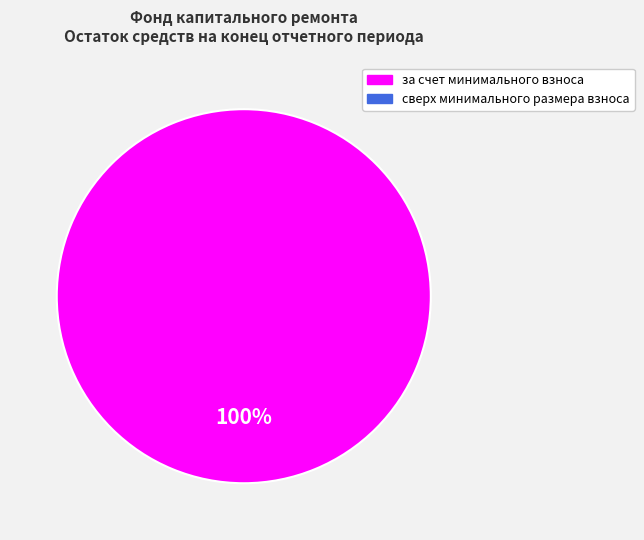

How many segments does this pie chart have?

1